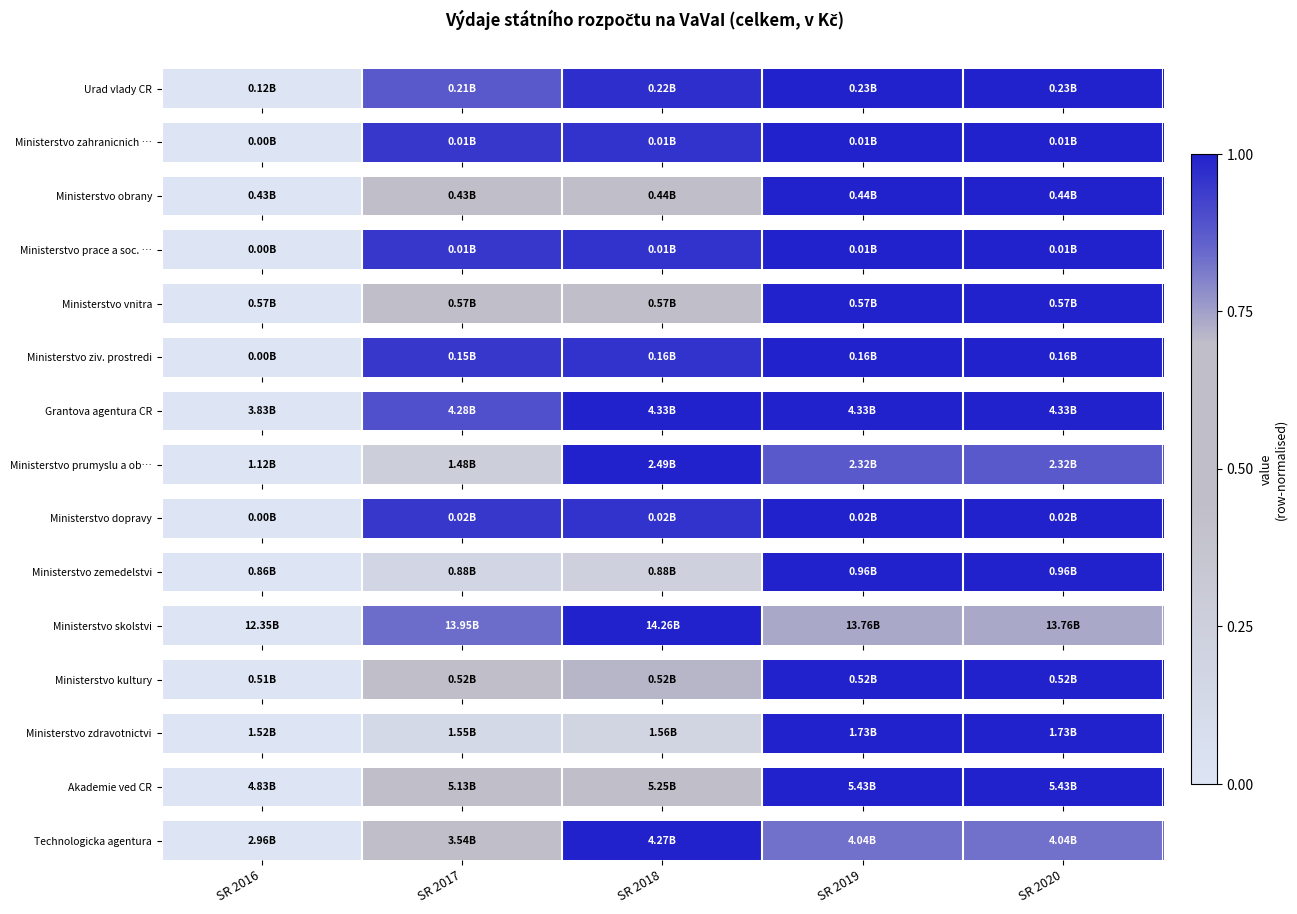

List the labels in order of value, largest first.

SR 2018, SR 2019, SR 2020, SR 2017, SR 2016